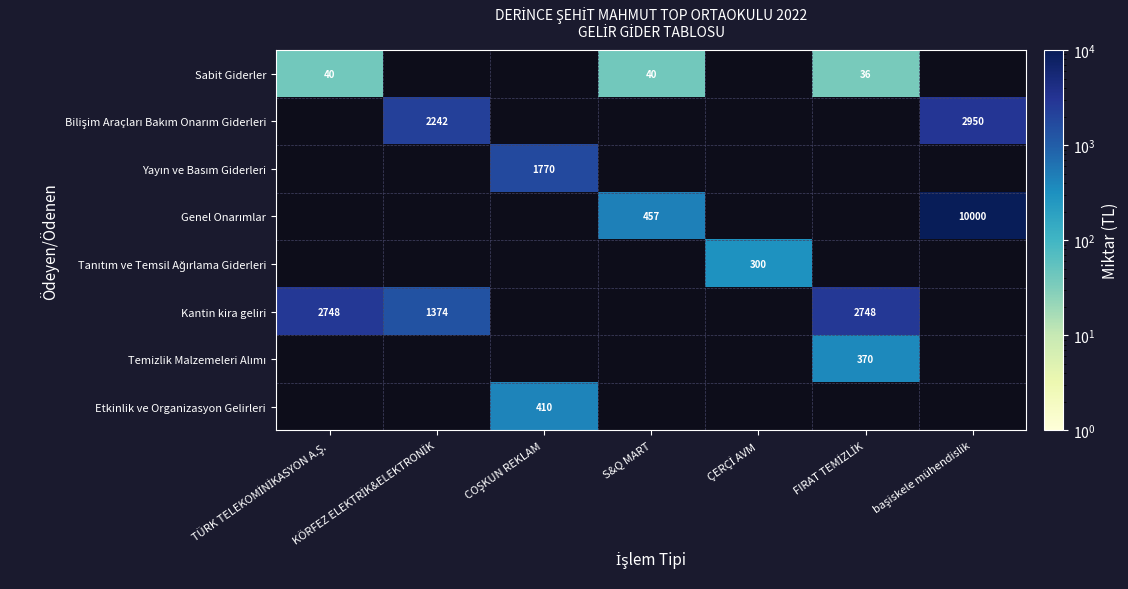

Which has a higher value, başiskele mühendislik or FIRAT TEMİZLİK?

FIRAT TEMİZLİK